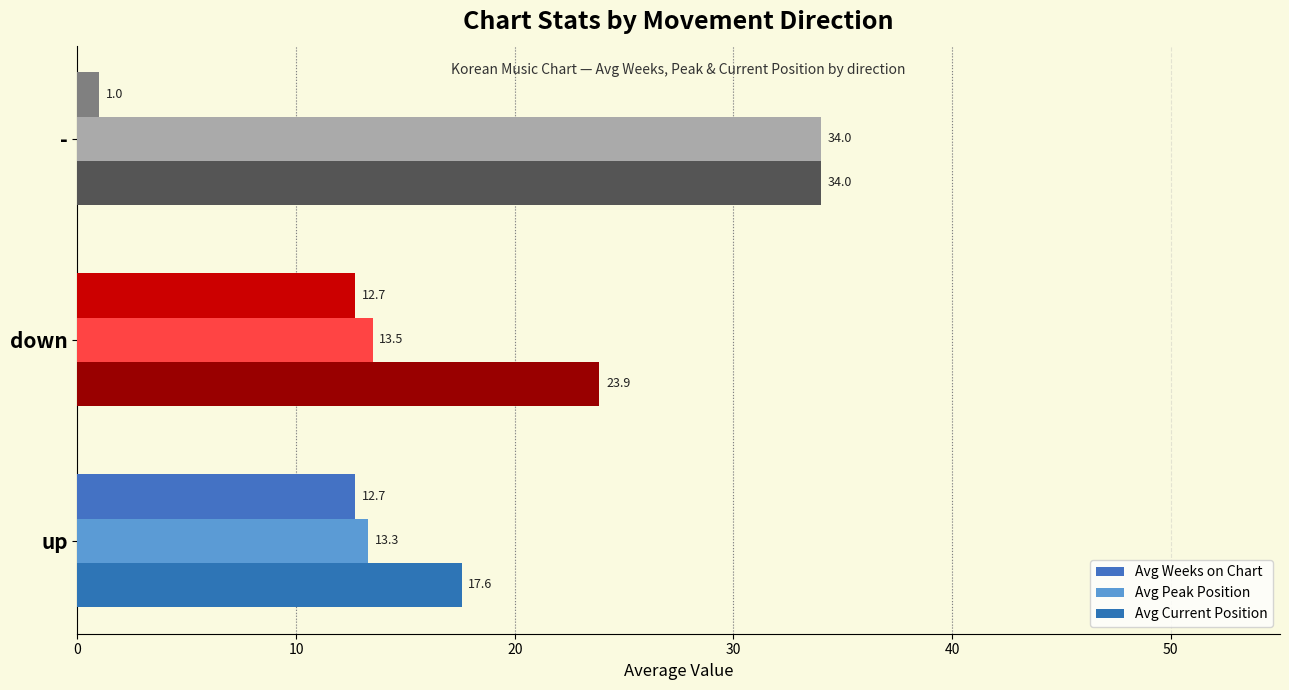

Which label corresponds to the smallest value in the chart?

-